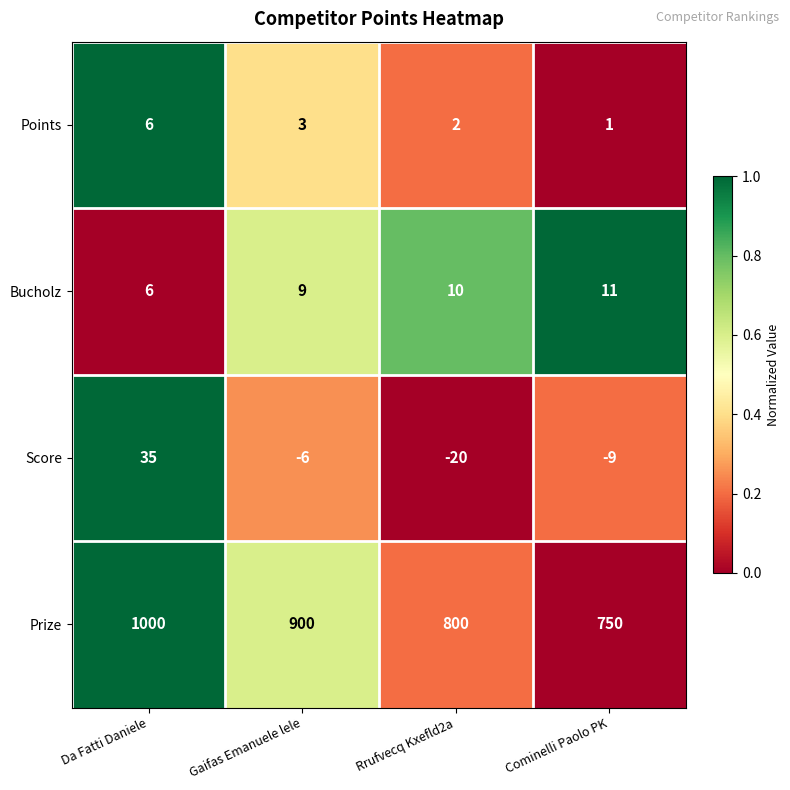

At how many categories does at least one series exceed 0?

4